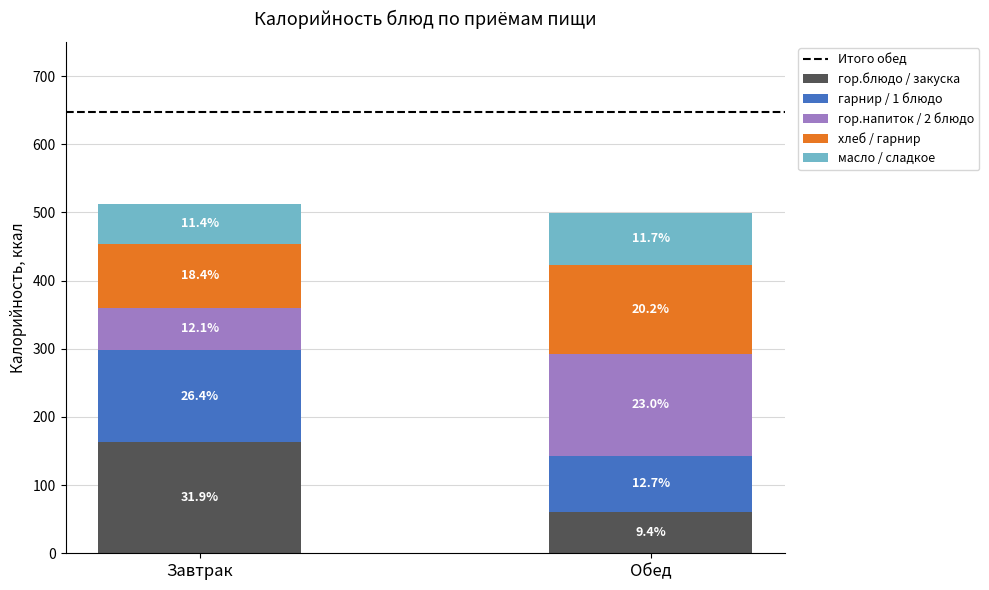

At which category is the sum across all series the highest?

Завтрак